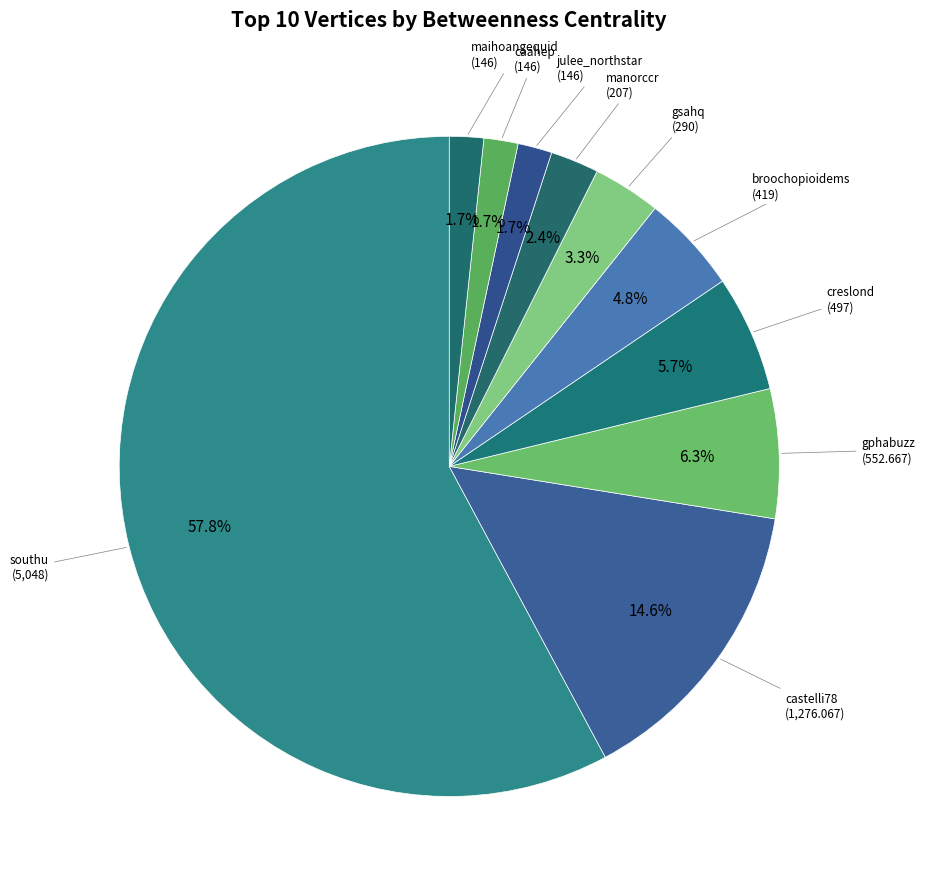

Count the number of slices in the pie.

10